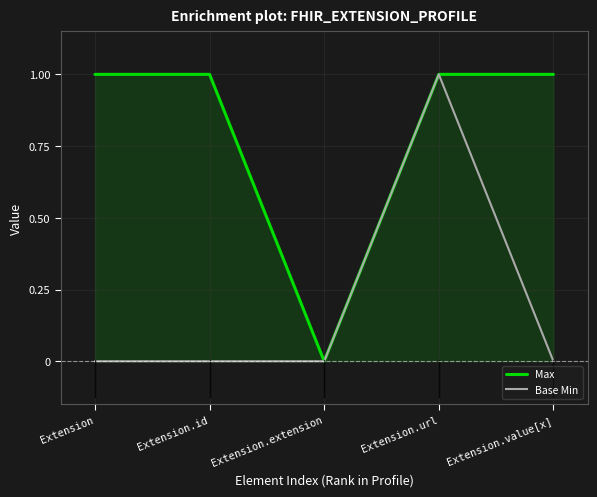

Which series has the largest range (max minus min)?

Max